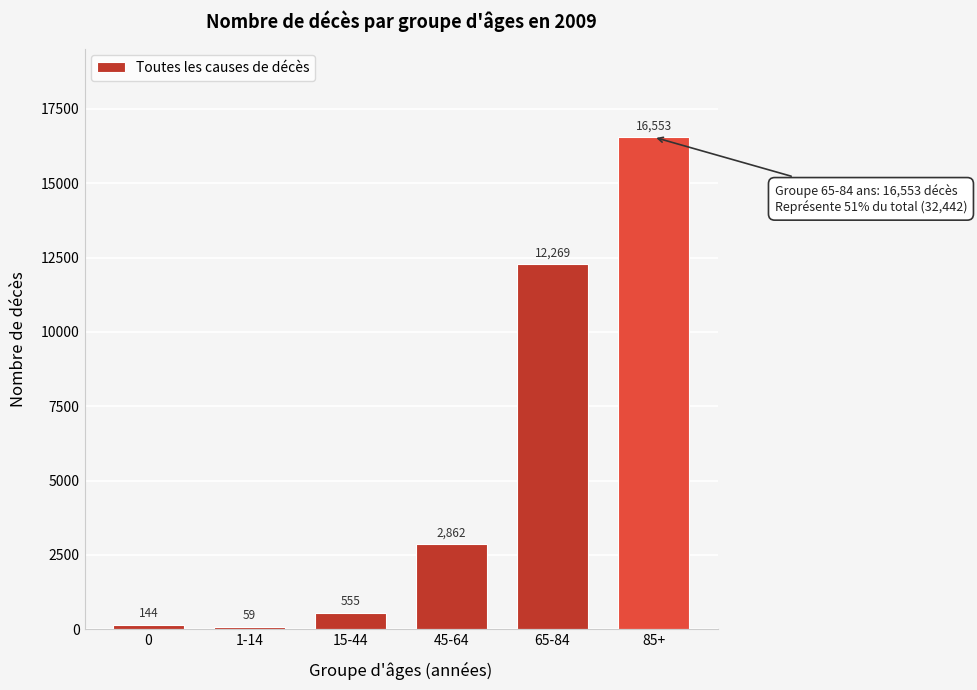

Reading left to right, list all the values displayed in this chart.

144	59	555	2862	12269	16553